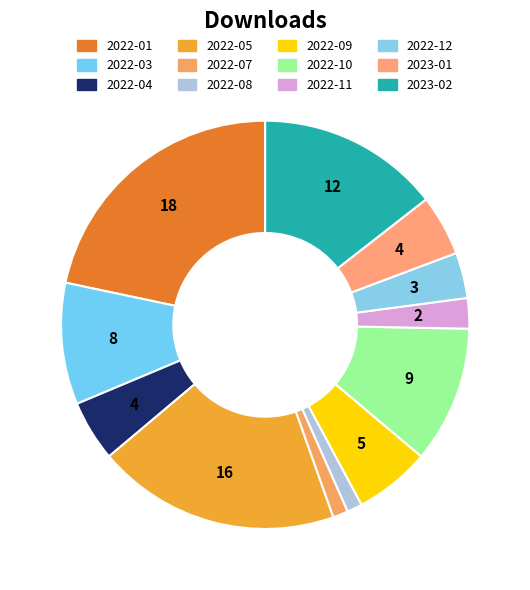

True or false: 2023-02 accounts for 14% of the total.

True